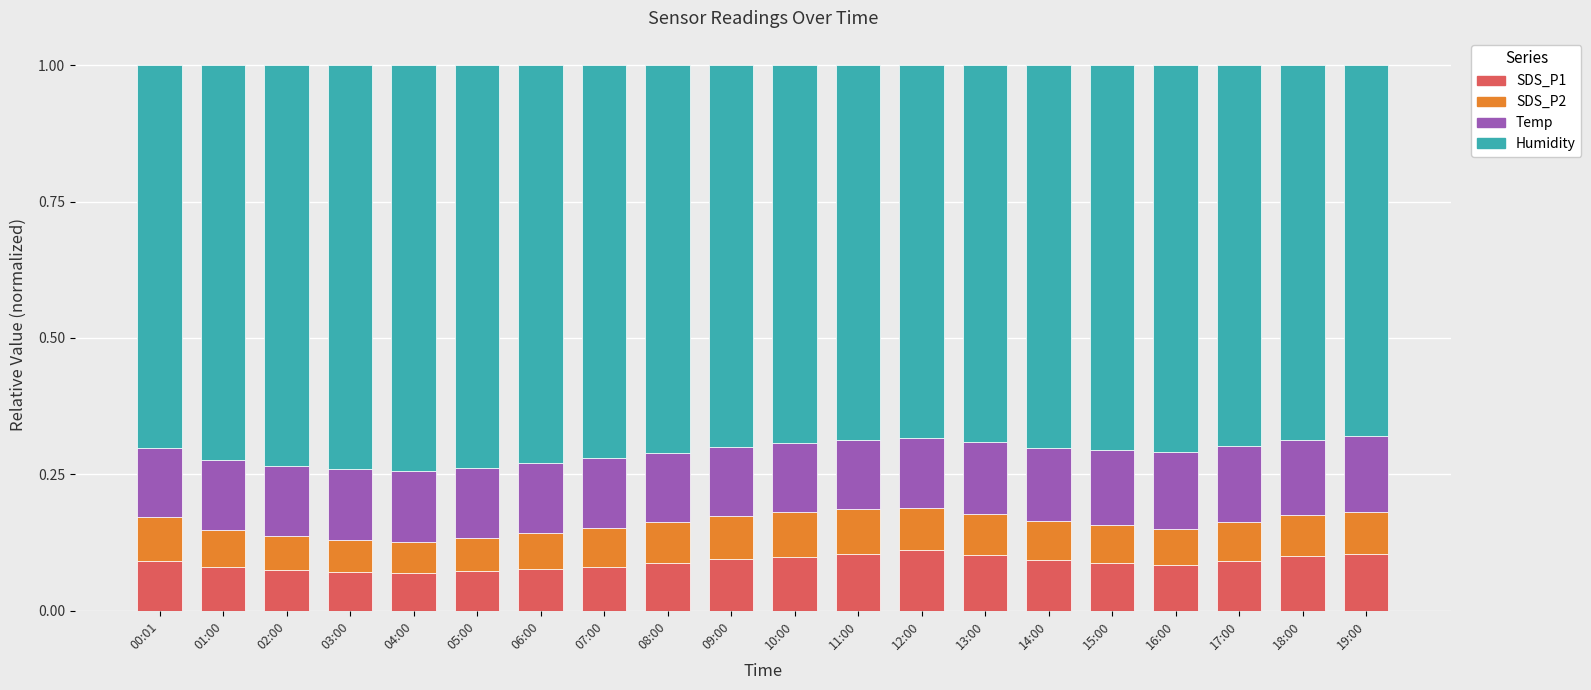

What is the total value across all series at 10:00?

1.0